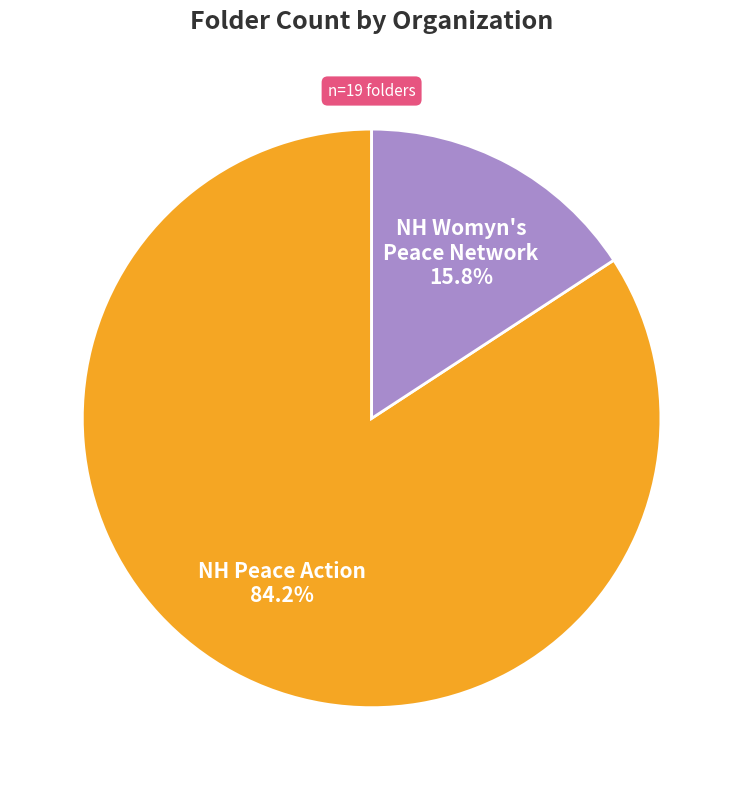

Is there any slice that represents more than half of the pie?

Yes